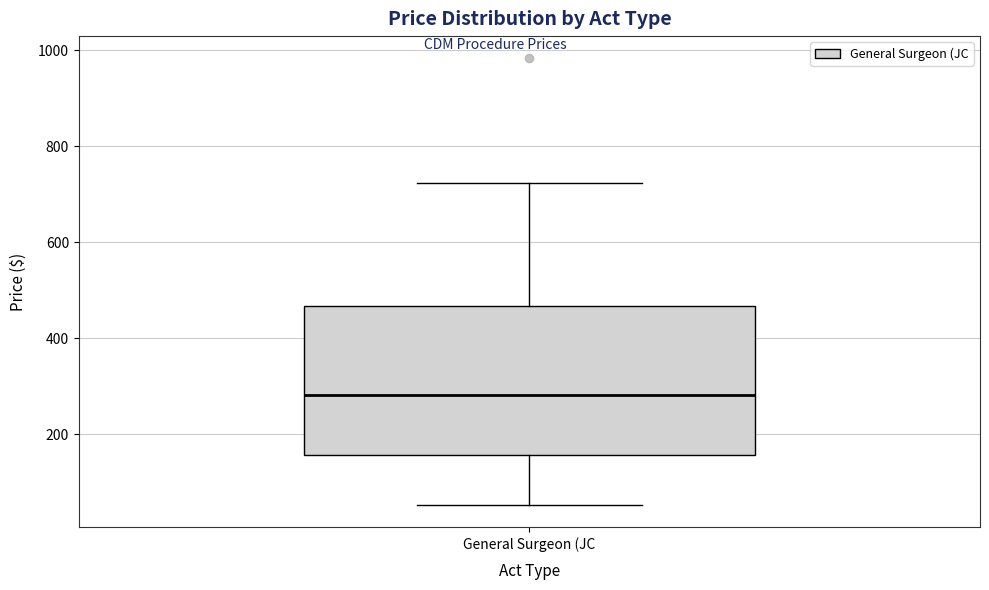

Transcribe this box plot: give where the median line is, the range the box spans, and where the two whiskers end, as read against the y-axis. The values are not printed on the chart, so give them approximately, as read against the axis.

median 280, box 160 to 460, whiskers 60 to 720